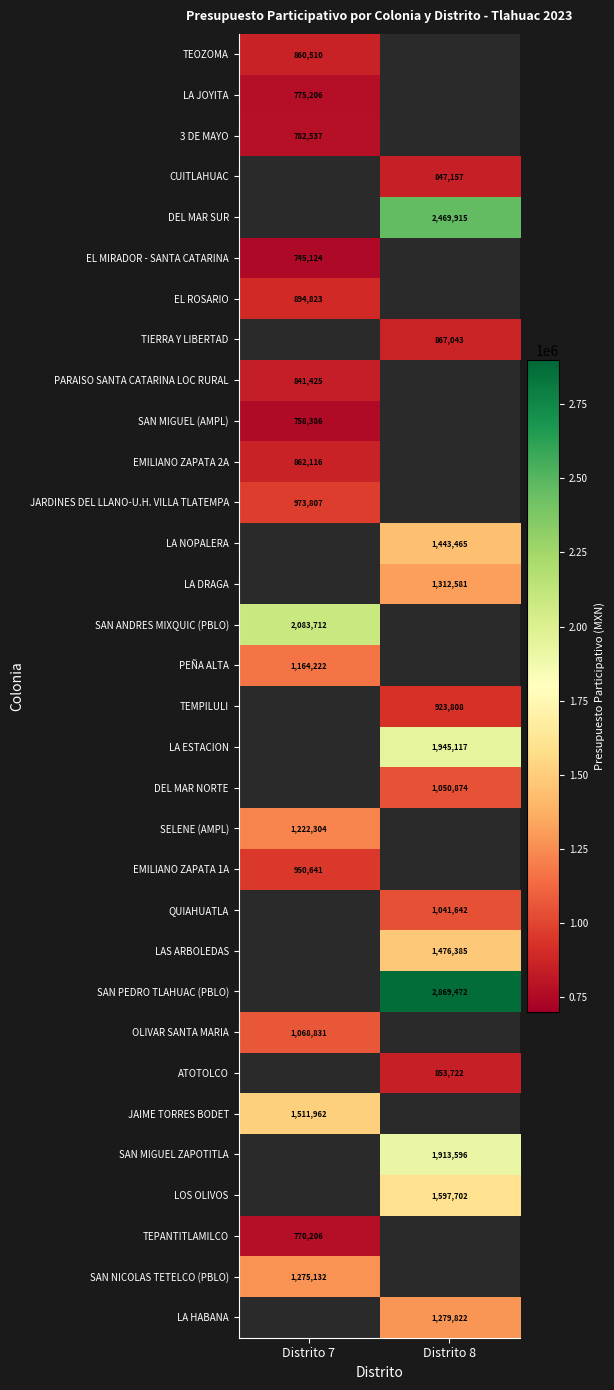

Is the value of LA JOYITA at Distrito 7 greater than the value of LA DRAGA at Distrito 8?

No